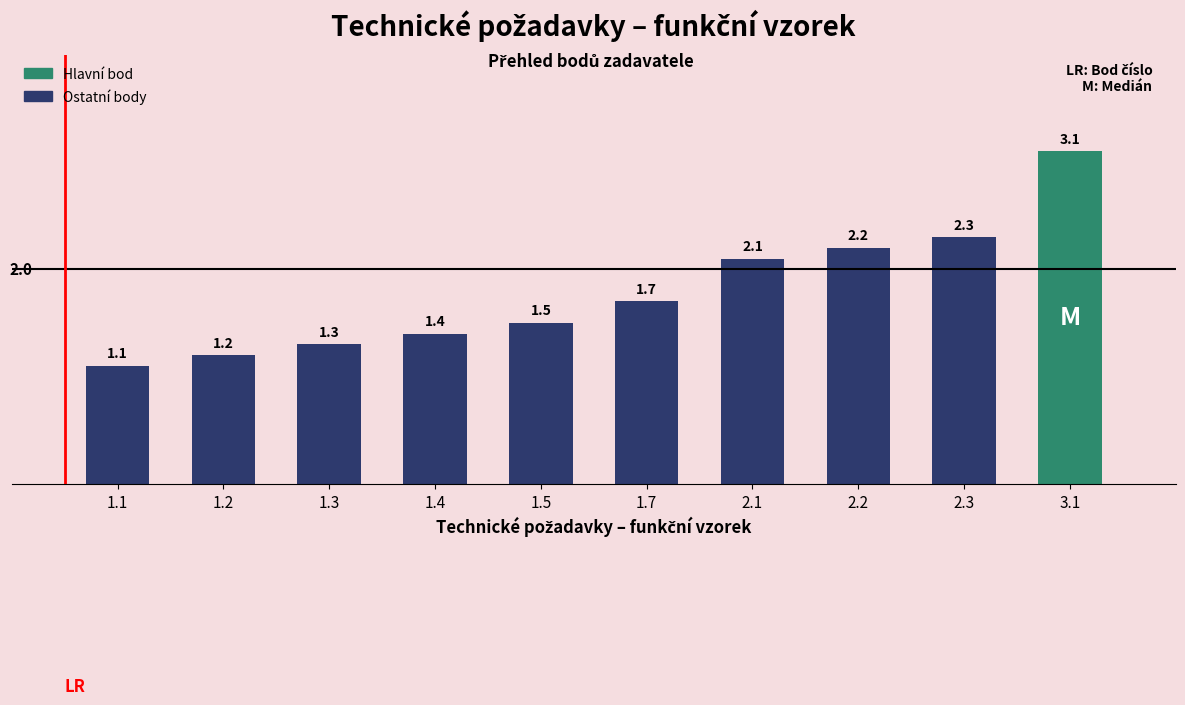

How many bars are there in total?

10